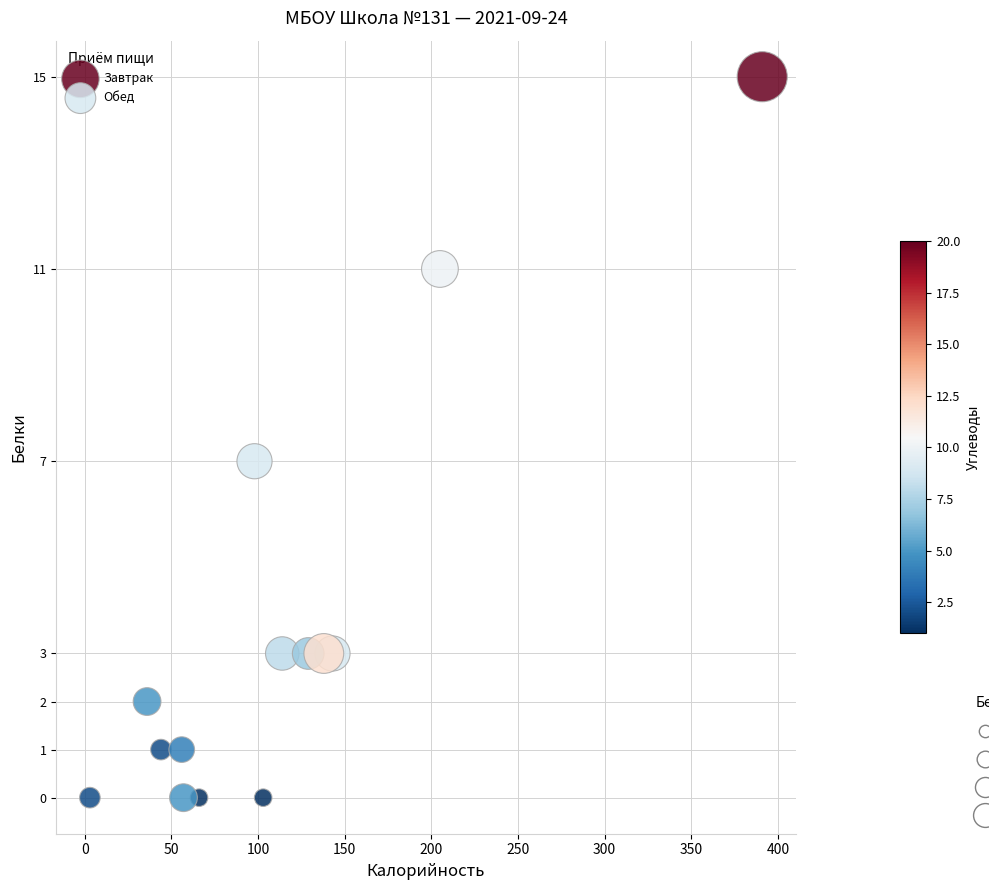

Which series has the largest Y range (max minus min)?

Завтрак